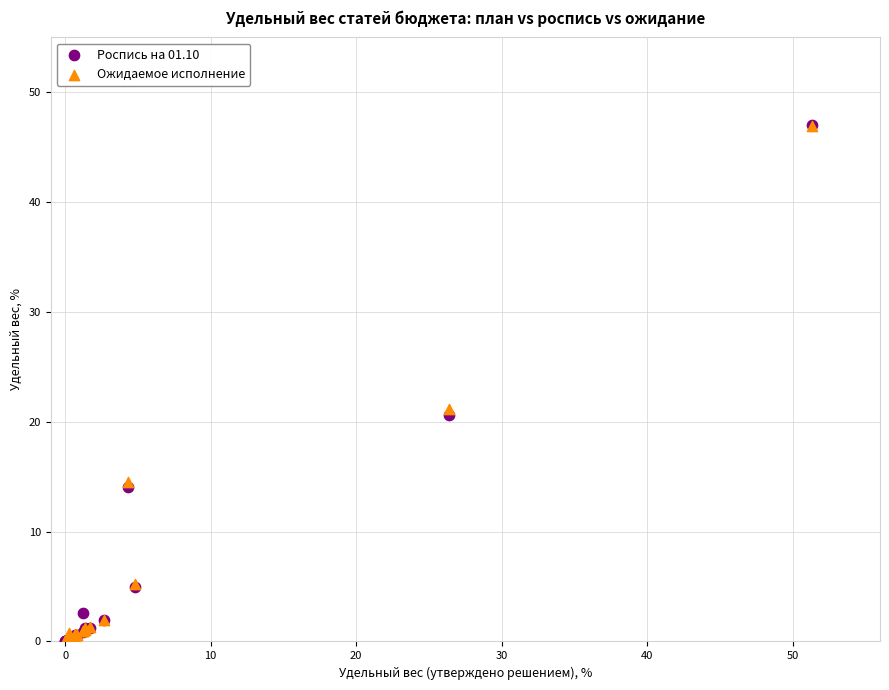

In the Ожидаемое исполнение series, what Y value is closest to 23?

21.2